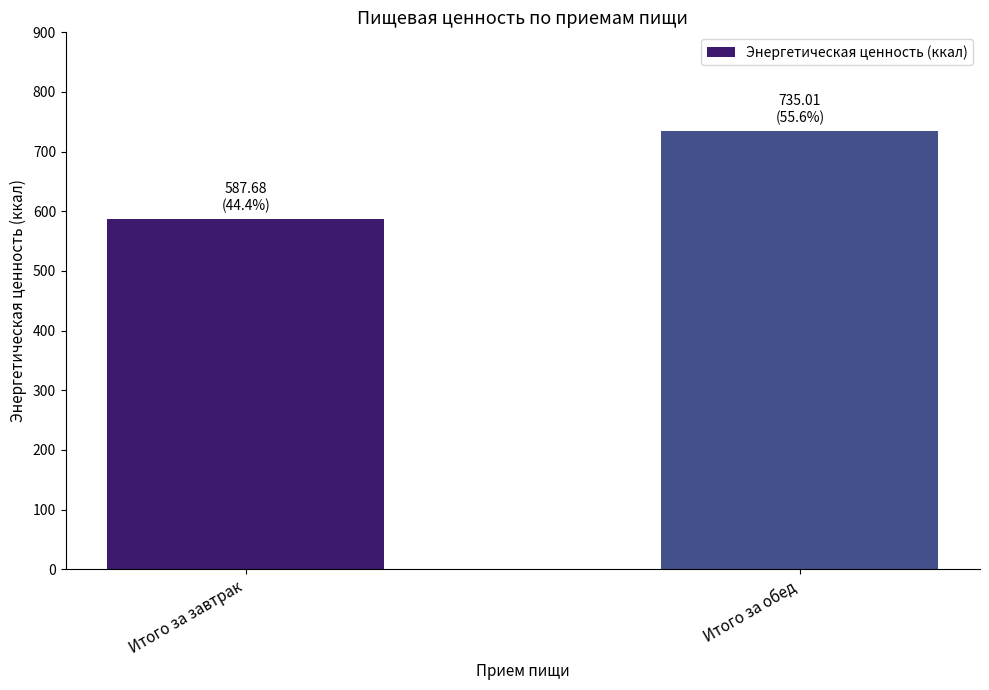

What is the label of the 2nd bar from the left?

Итого за обед